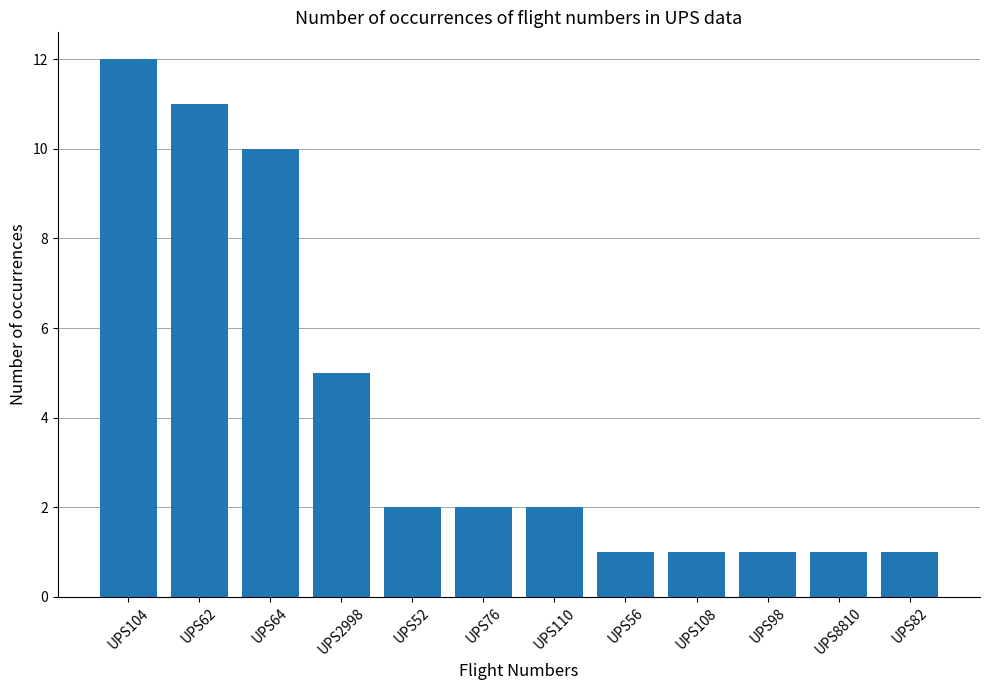

Is it true that the value at UPS108 is 1?

True